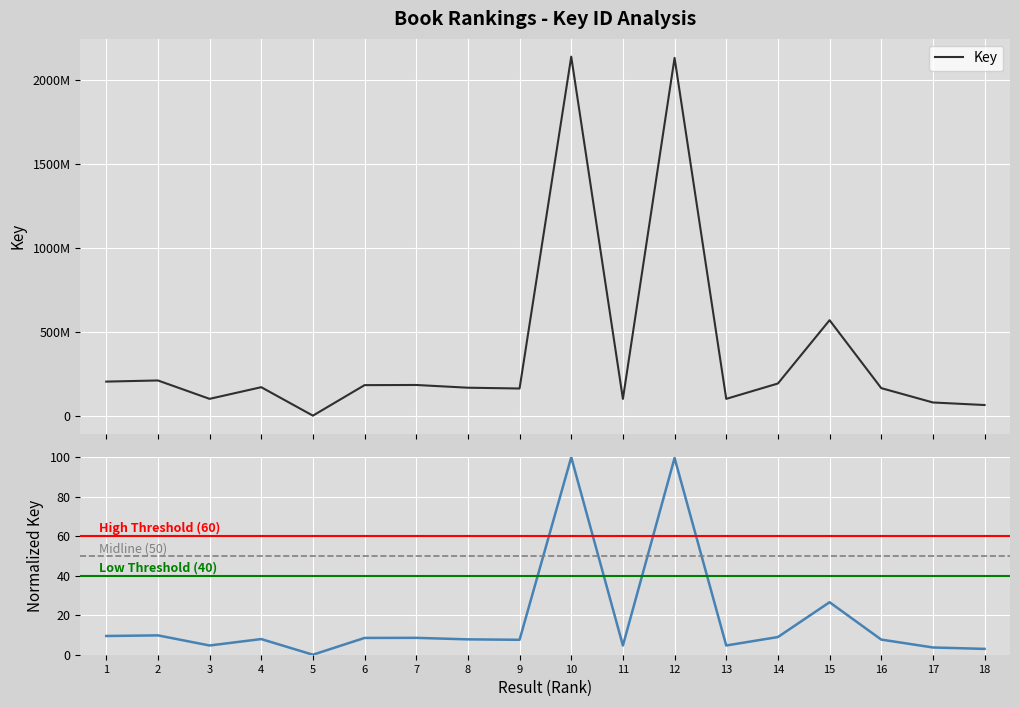

Reading left to right, list all the values displayed in this chart.

1=203211853	2=210004339	3=100401938	4=169899030	5=324649	6=182186088	7=183098327	8=166822187	9=162078421	10=2139742564	11=100244213	12=2132407501	13=100352806	14=191867867	15=569210976	16=164365036	17=78809348	18=63612984